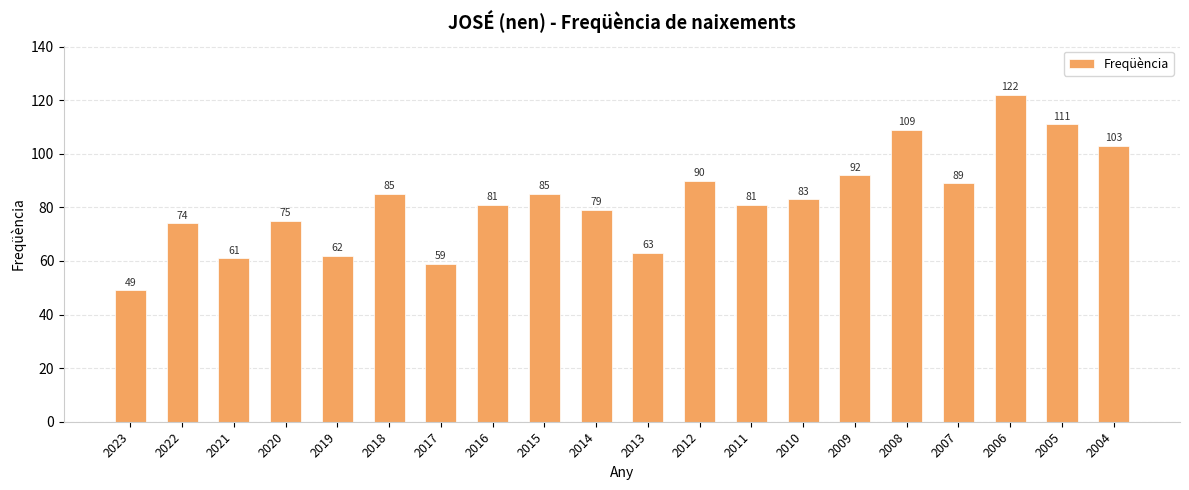

Reading right to left, list all the values displayed in this chart.

2004=103	2005=111	2006=122	2007=89	2008=109	2009=92	2010=83	2011=81	2012=90	2013=63	2014=79	2015=85	2016=81	2017=59	2018=85	2019=62	2020=75	2021=61	2022=74	2023=49